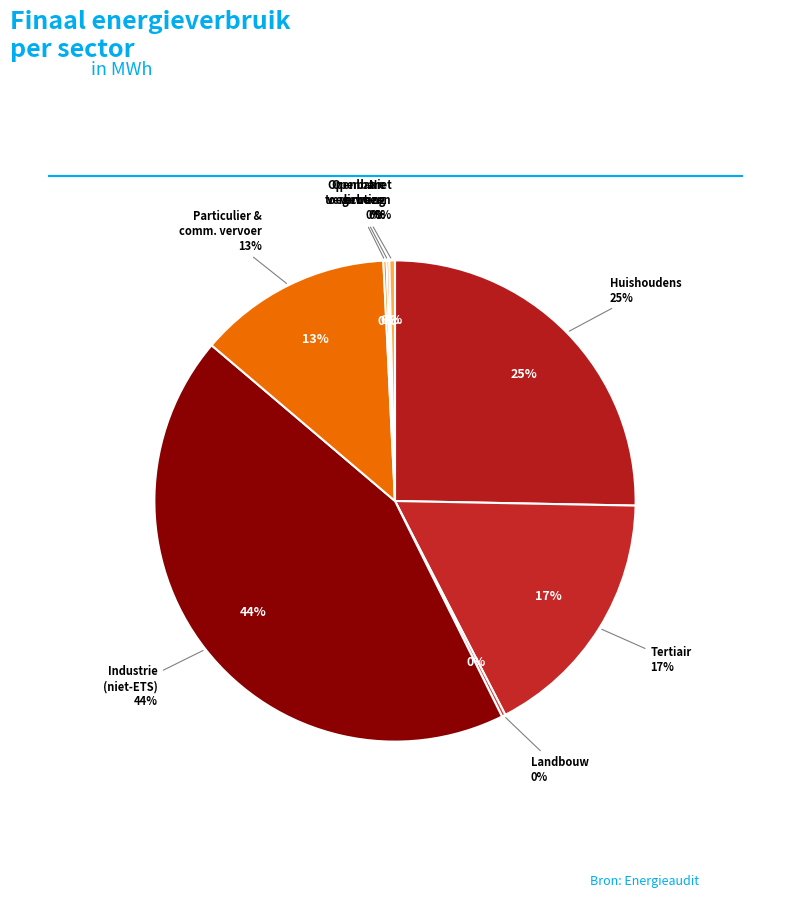

What is the total percentage of huishoudens and niet toegekend?

25.7%